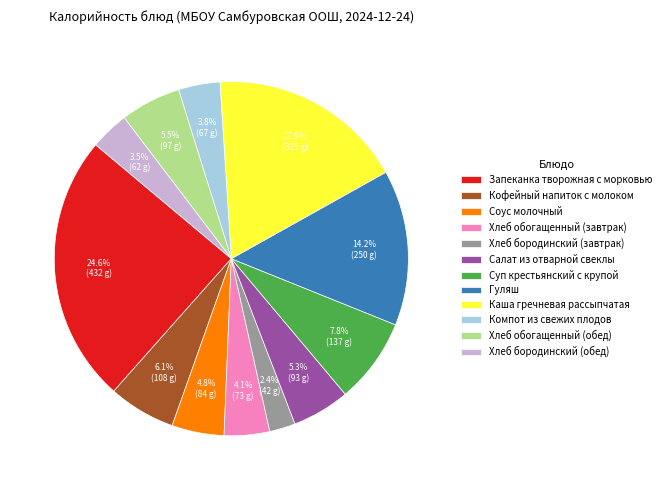

What percentage is NOT represented by Компот из свежих плодов?

96.2%